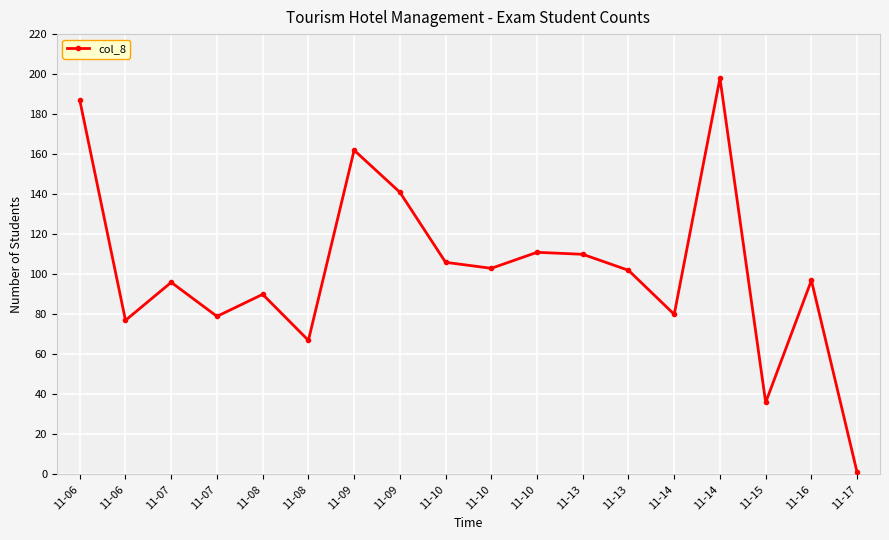

Count the number of categories in the chart.

18